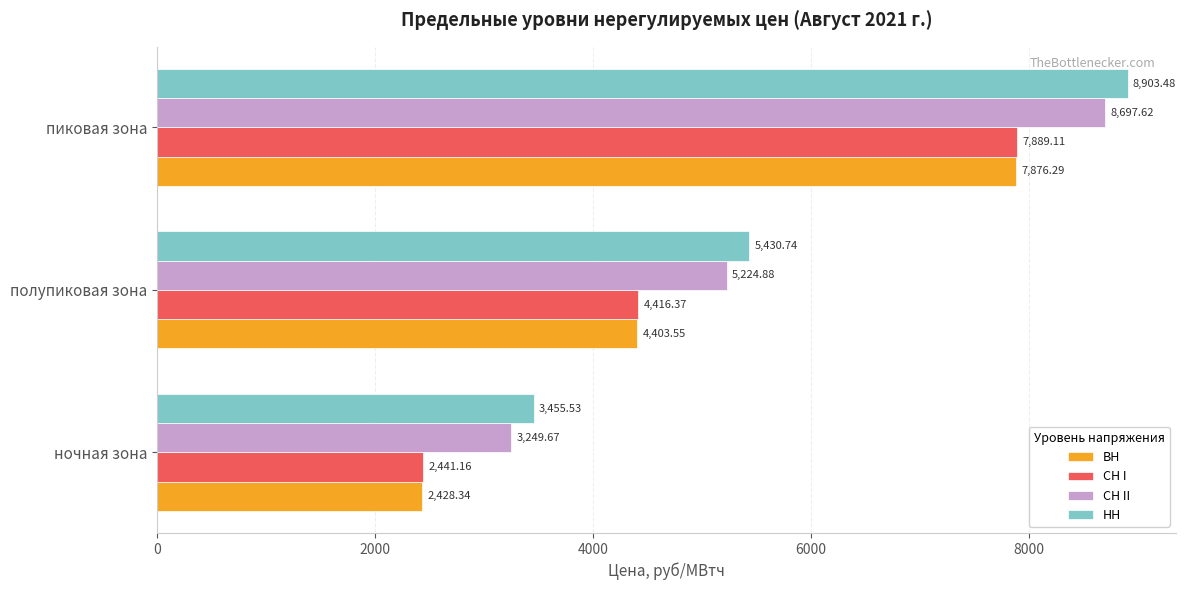

What is the minimum value shown in the chart?

2428.3